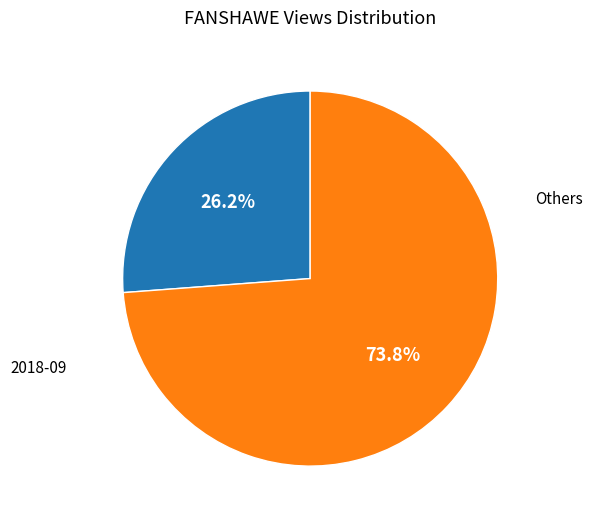

Does any single category account for the majority?

Yes